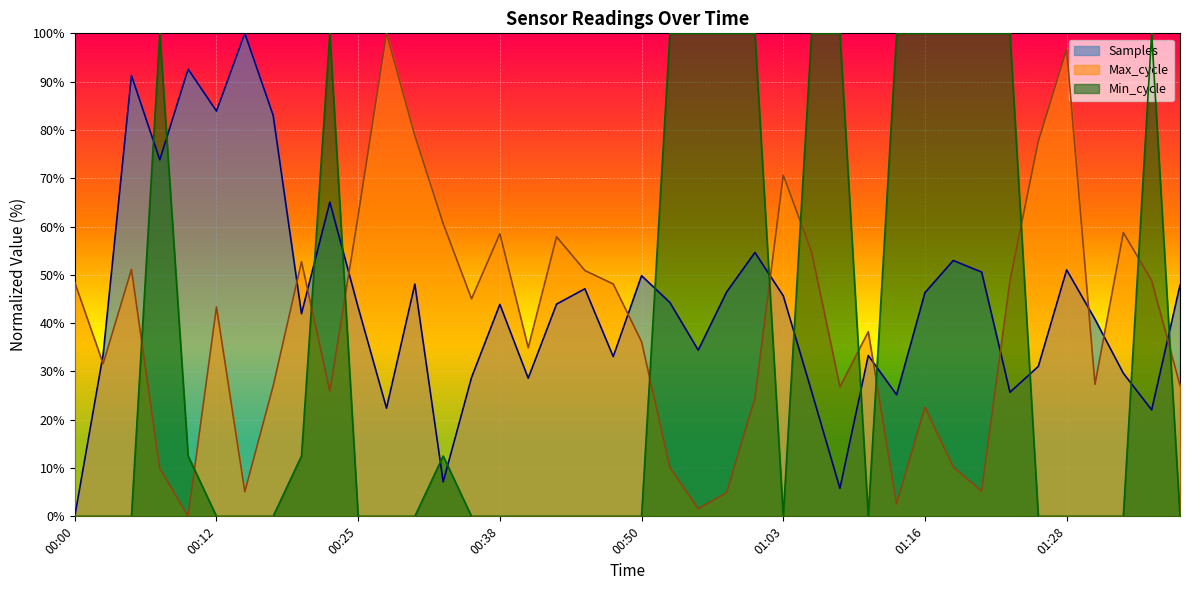

At which category does the chart reach its peak across all series?

00:15